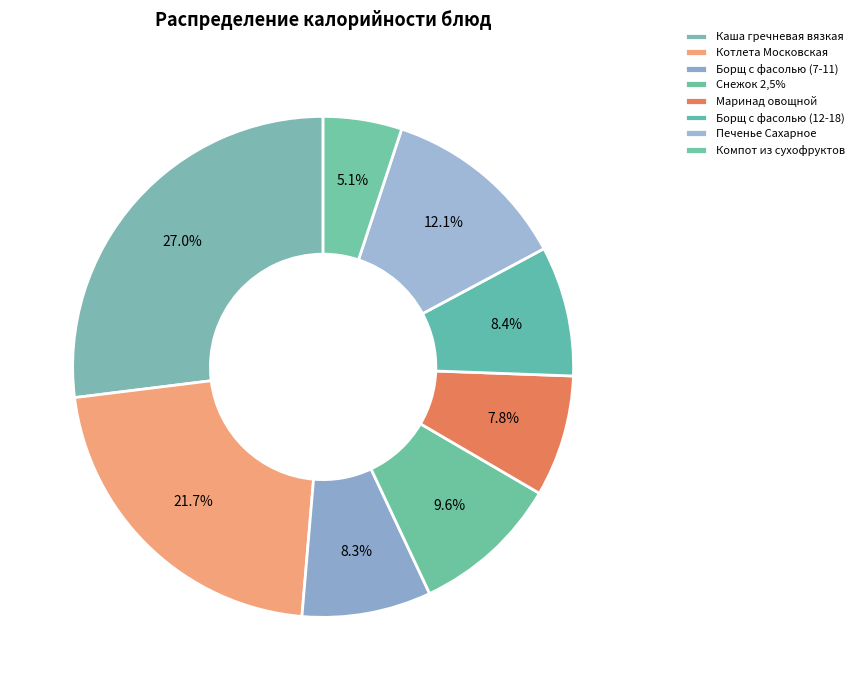

The Котлета Московская slice represents 22% of the pie. True or false?

True